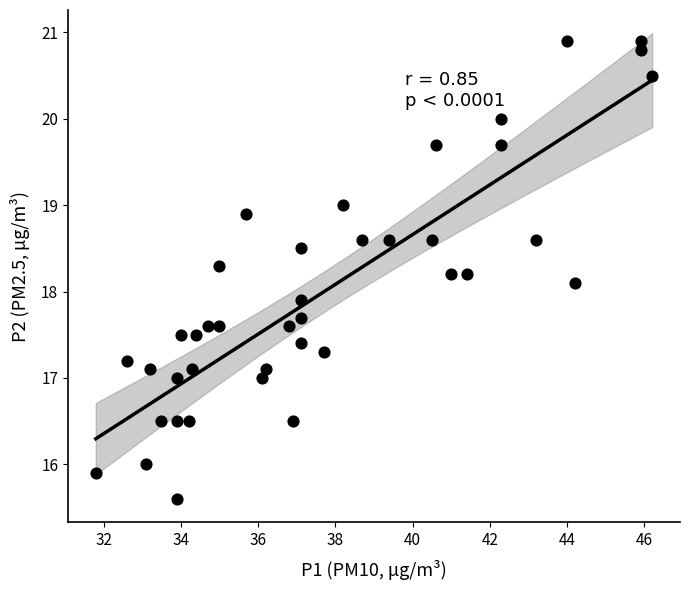

What is the range of X values (max minus min)?

14.4